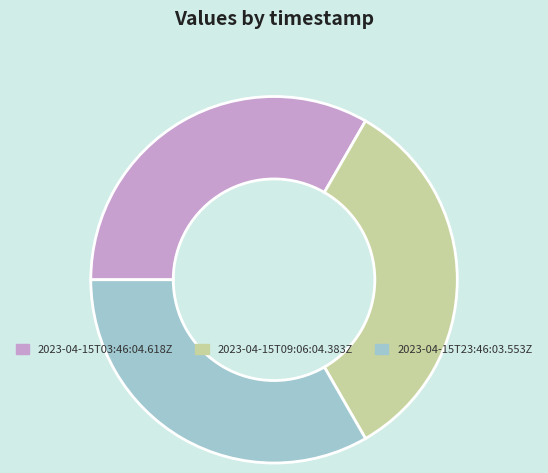

Do 2023-04-15T23:46:03.553Z and 2023-04-15T09:06:04.383Z together represent more than half of the pie?

Yes